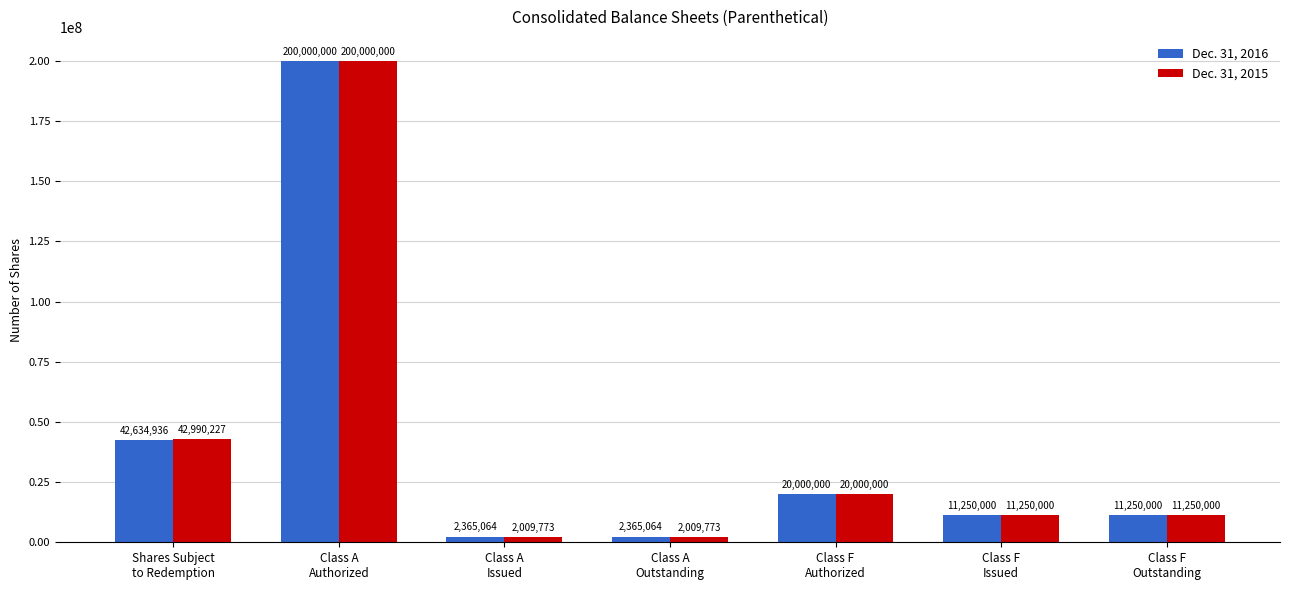

What is the label of the 2nd bar from the left?

Class A
Authorized